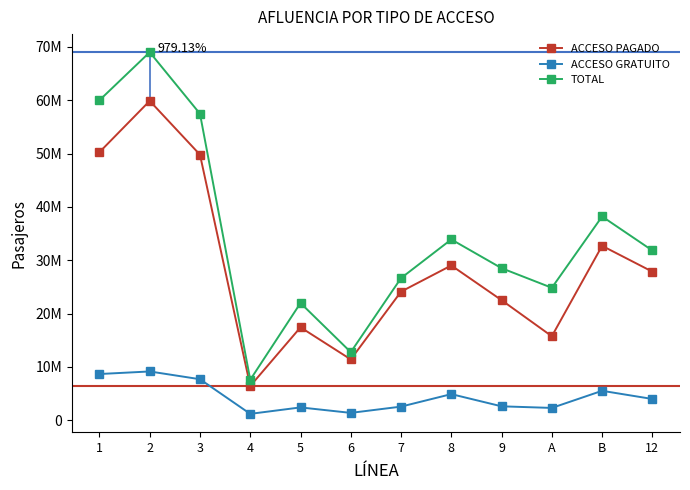

Is the value of TOTAL at 6 greater than the value of ACCESO PAGADO at 6?

Yes